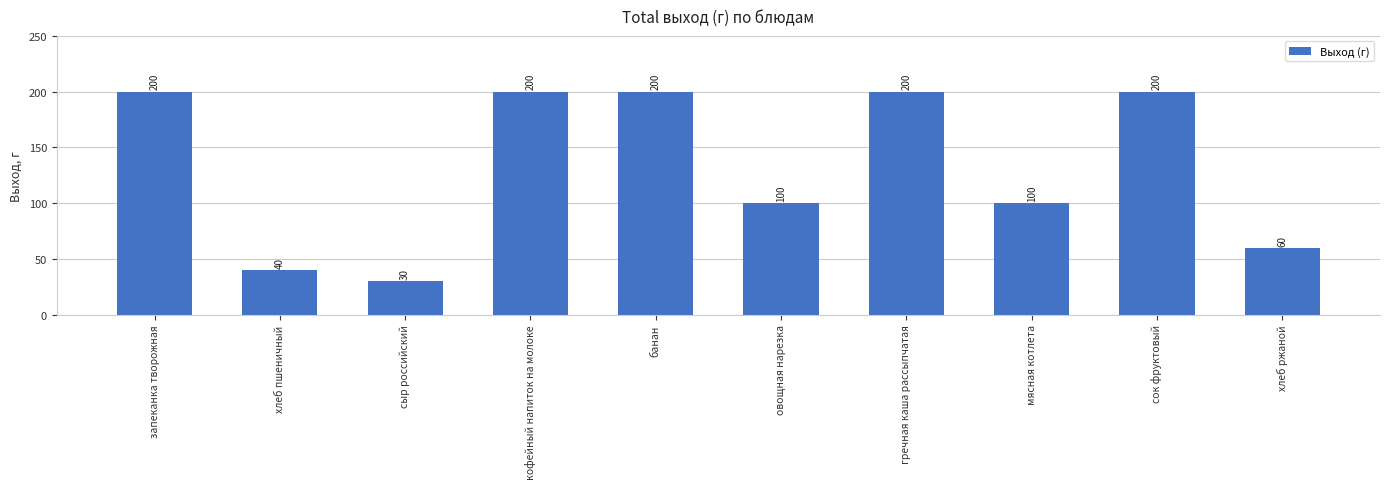

What is the change in value from овощная нарезка to гречная каша рассыпчатая?

+100